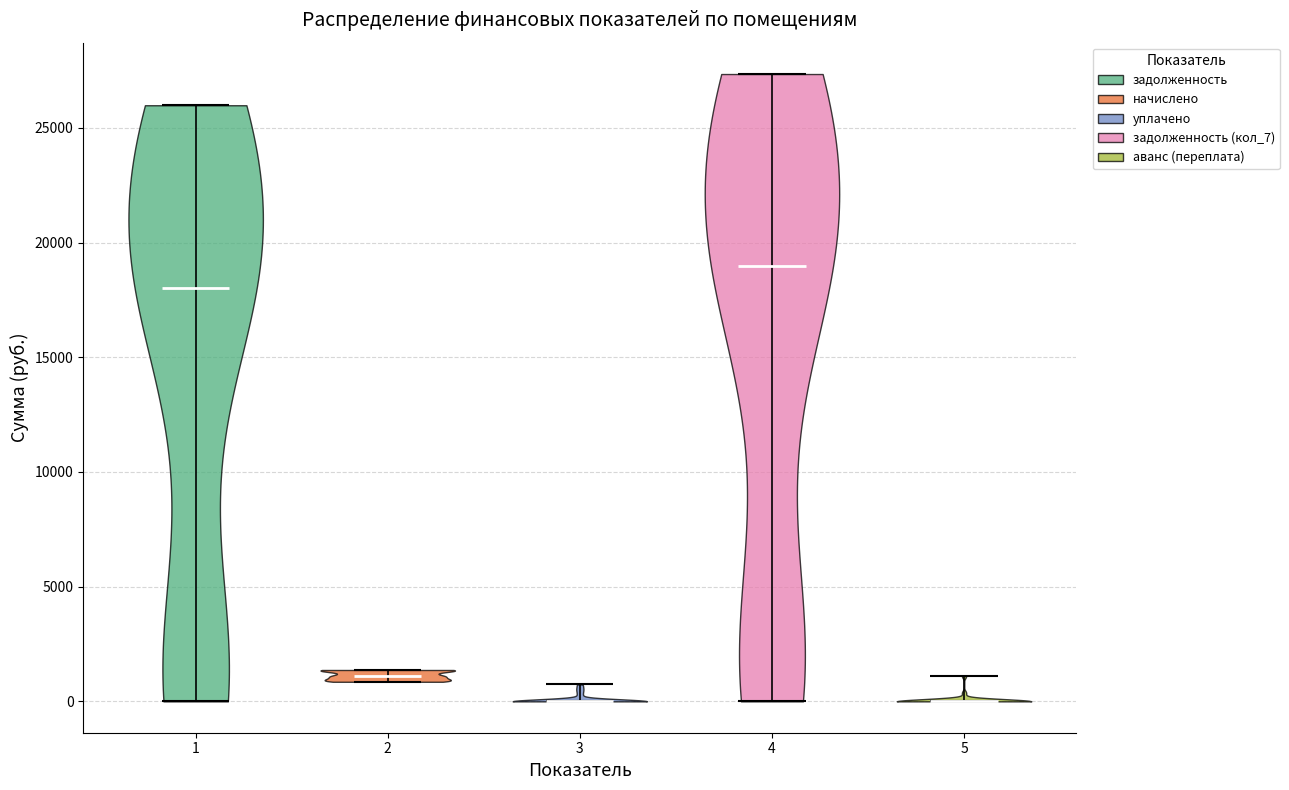

Reading left to right, read every violin against the y-axis: where its median line is, and the lowest and highest points it reaches. The values are not printed on the chart, so give them approximately, as read against the axis.

1: median line 18000, lowest point 0, highest point 26000
2: median line 1000, lowest point 1000, highest point 1500
3: median line 0, lowest point 0, highest point 500
4: median line 19000, lowest point 0, highest point 27500
5: median line 0, lowest point 0, highest point 1000